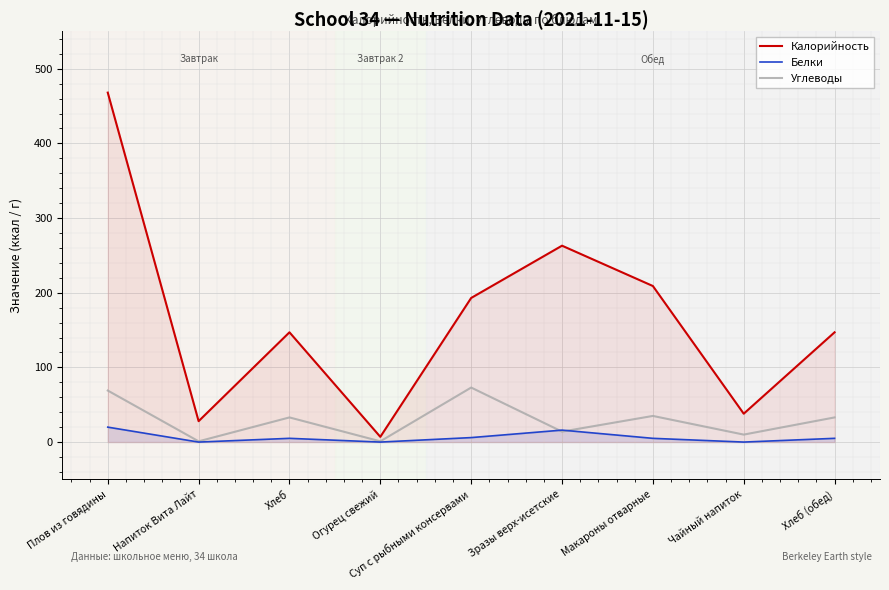

Rank the series by their maximum value, from highest to lowest.

Калорийность, Углеводы, Белки